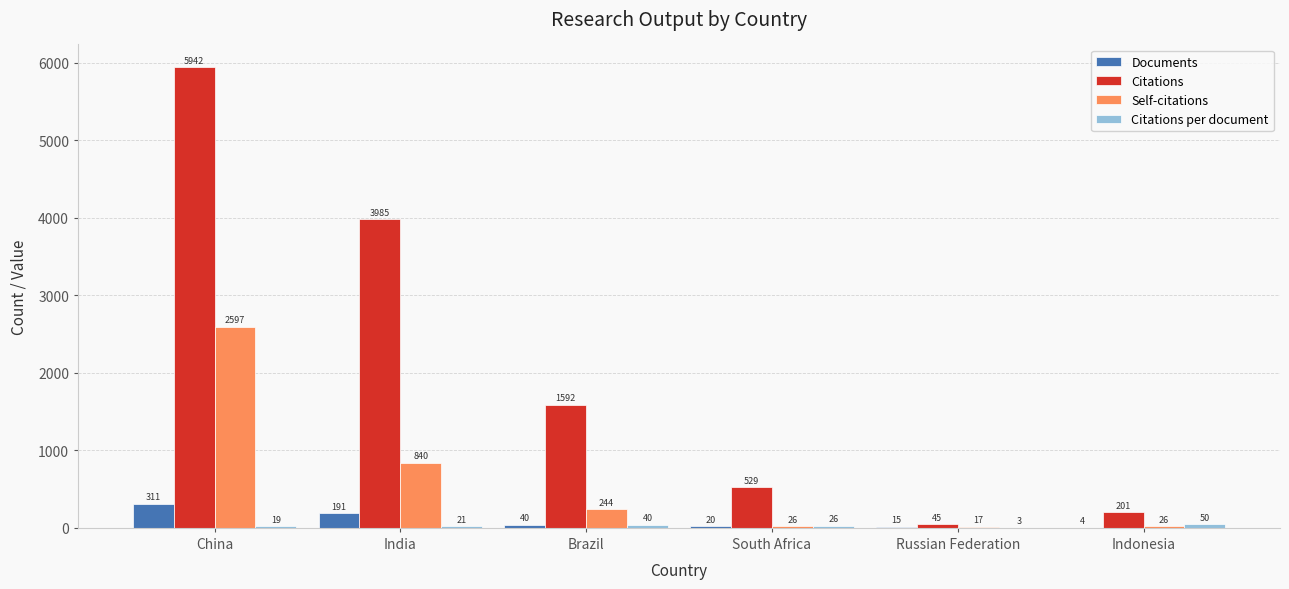

What is the sum of the Self-citations values at Russian Federation and India?

857.0